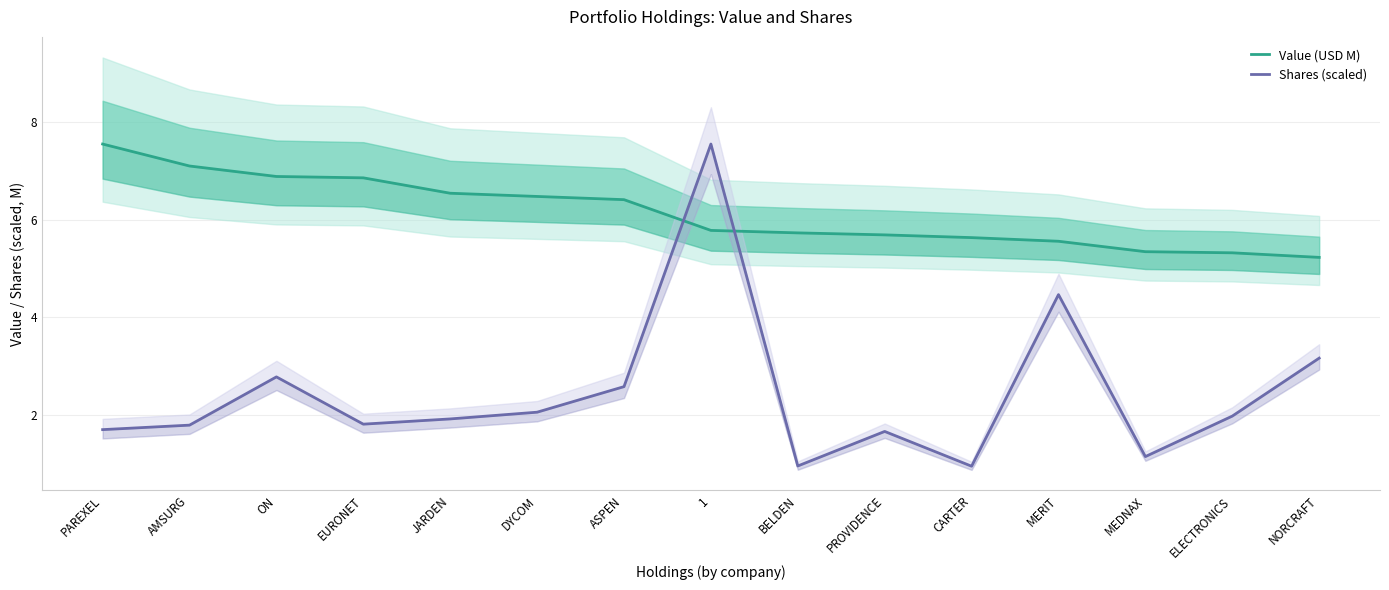

Is it true that Value (USD M) equals 2.7 at JARDEN?

False